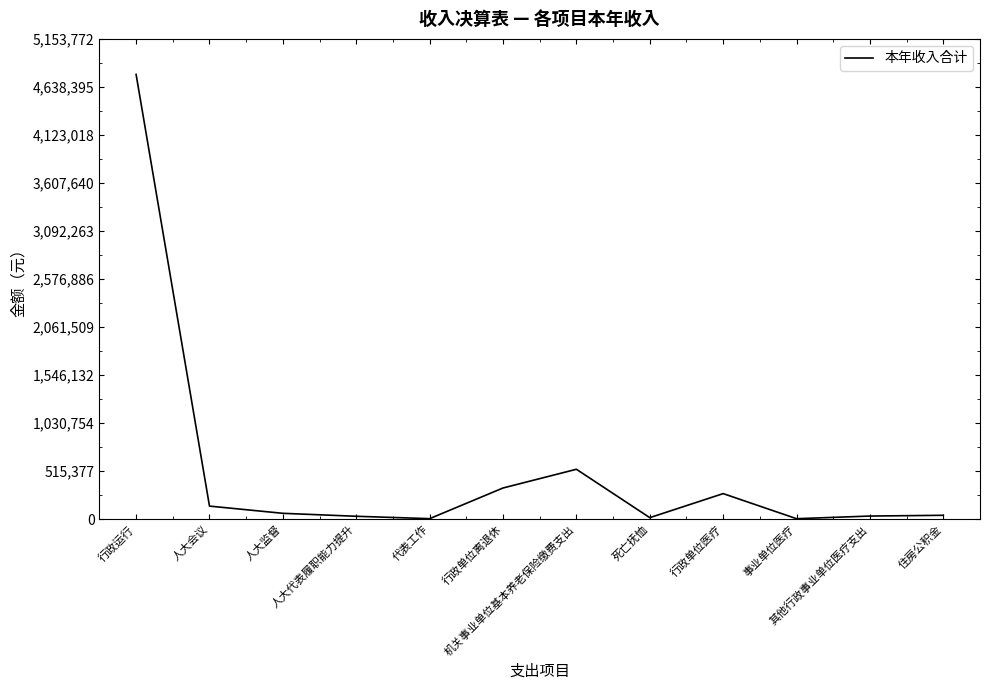

What is the difference between the maximum and minimum values?

4767961.1